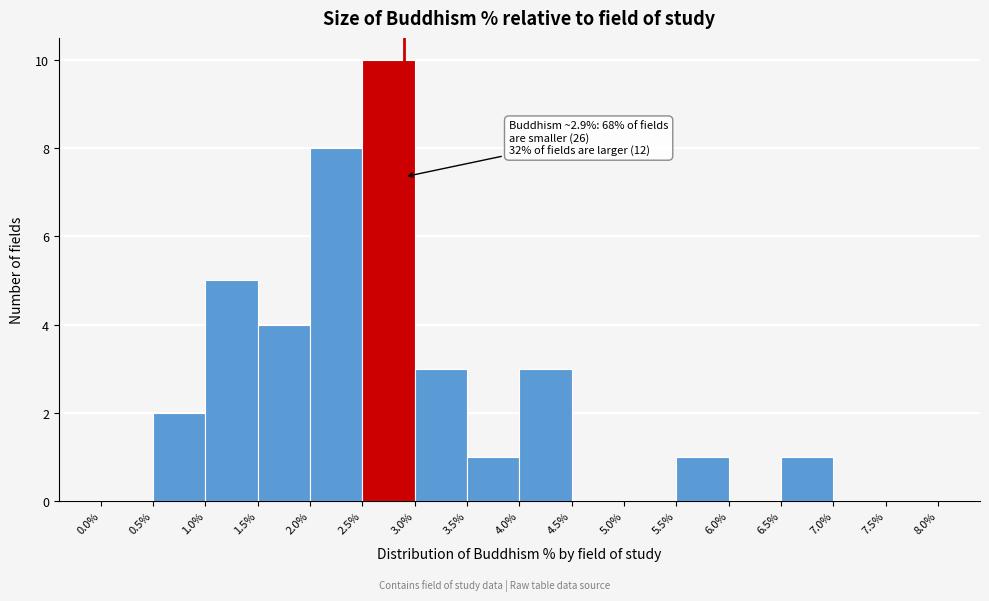

Which range on the x-axis has the tallest bar?

2.5% to 3.0%